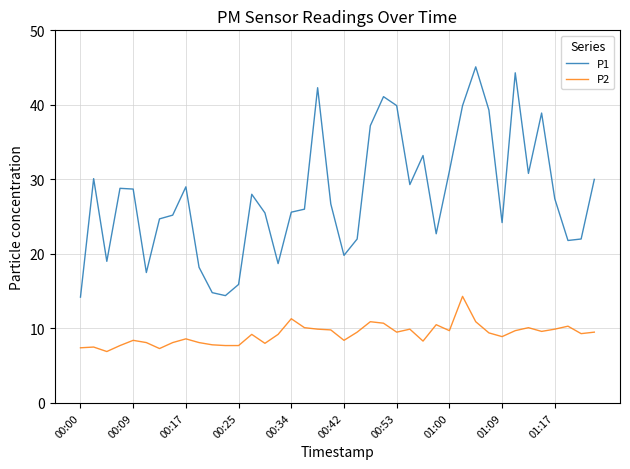

Which series has the largest range (max minus min)?

P1